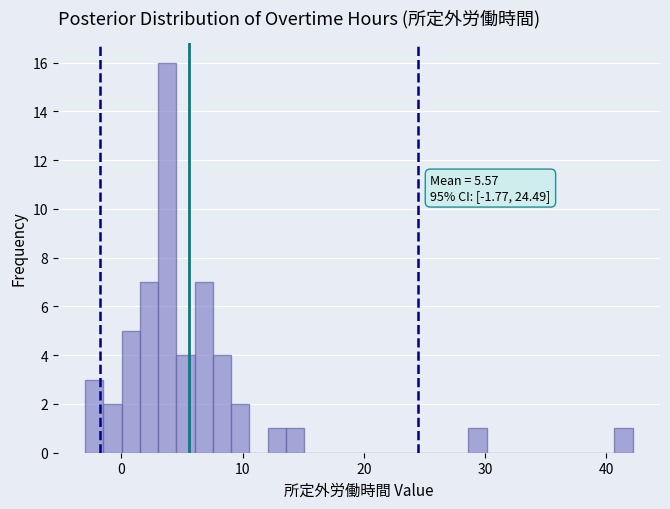

Around what value on the x-axis is the tallest bar? Give the approximate position of its centre, as read against the axis.

4